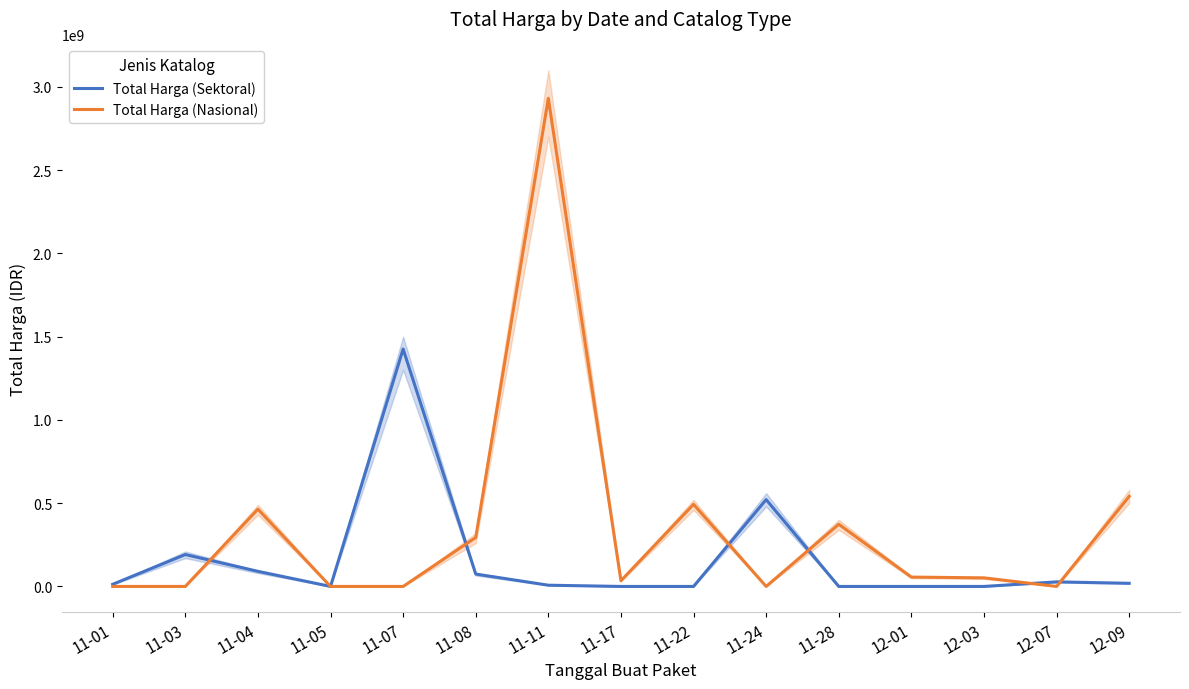

How many lines are shown in the chart?

2